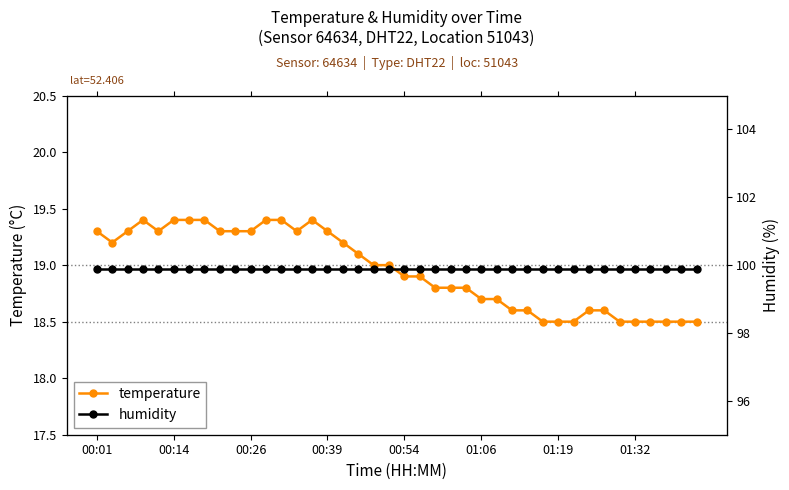

At how many categories does at least one series exceed 37?

40